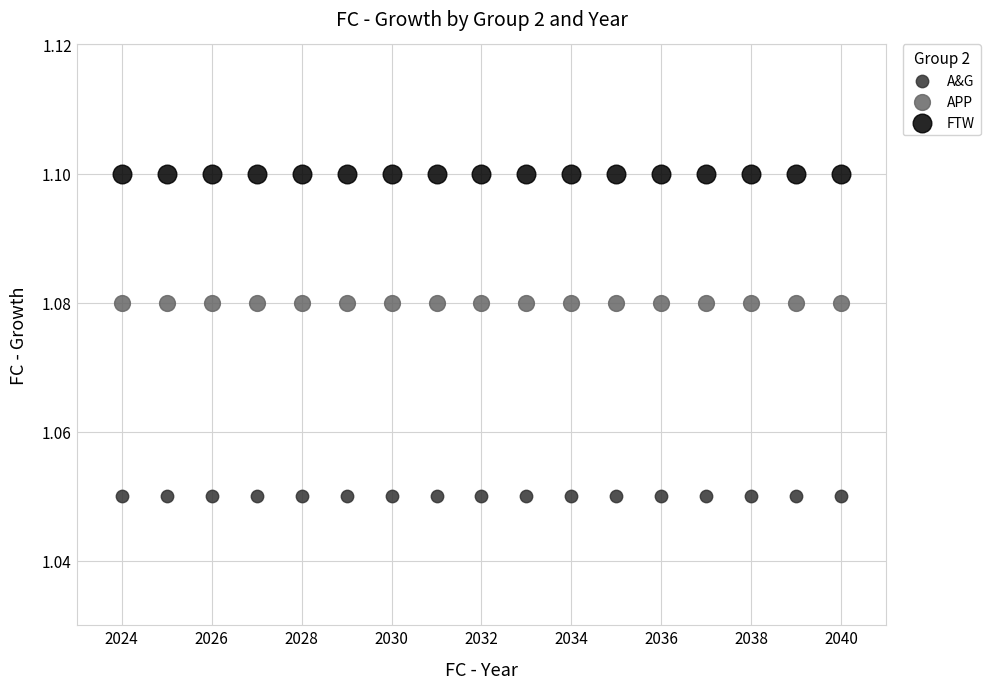

Which series contains the highest Y value?

FTW